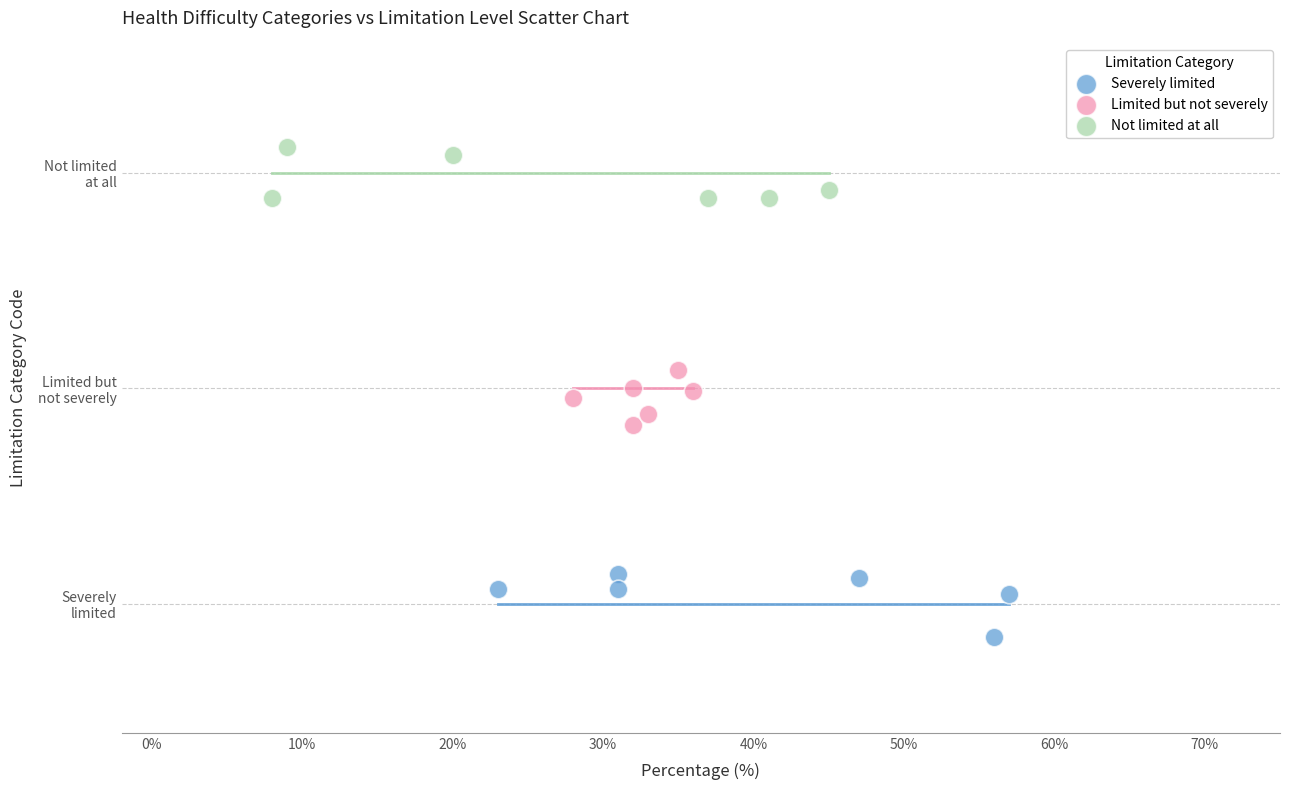

What are all the series names shown in the legend?

Severely limited, Limited but not severely, Not limited at all